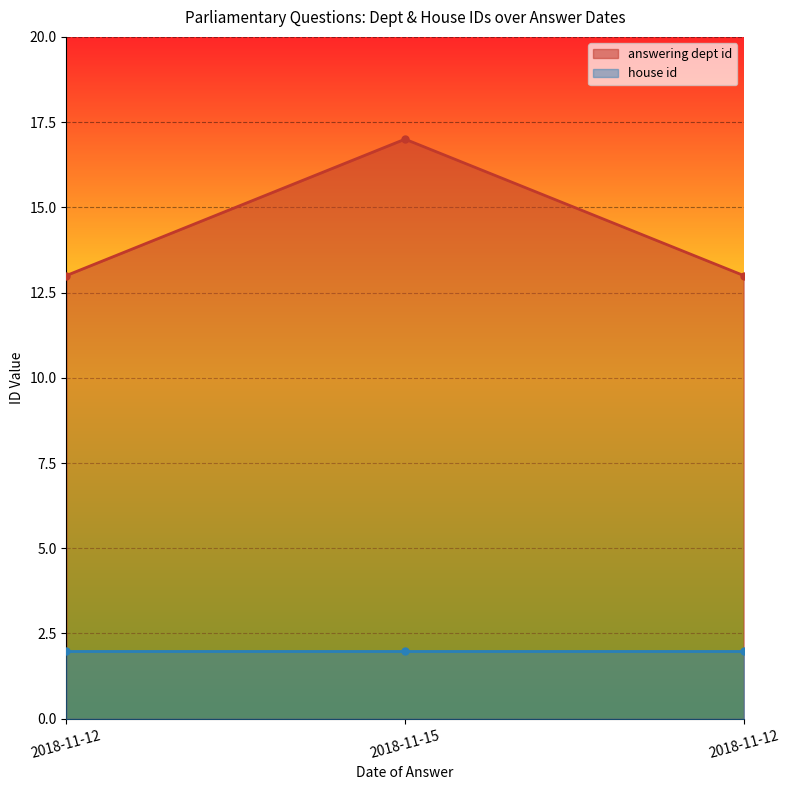

True or false: the data shows 9 at 2018-11-12.

False